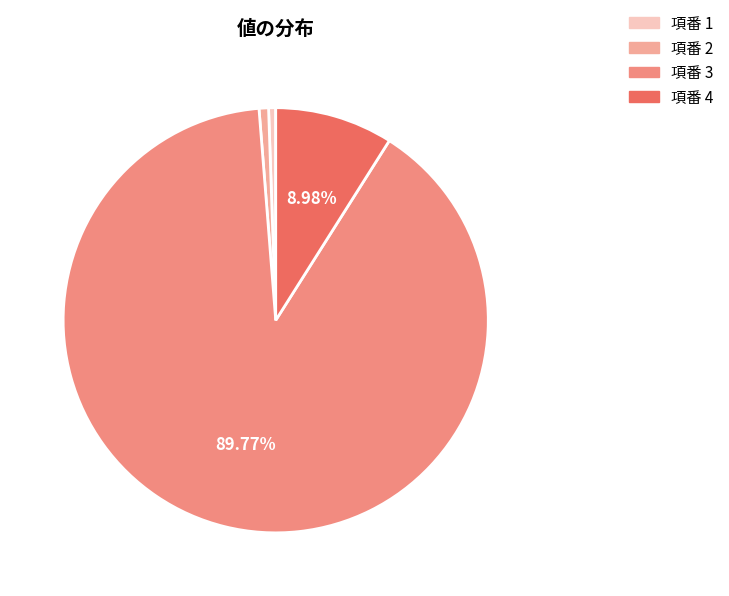

How many slices are in this pie chart?

4